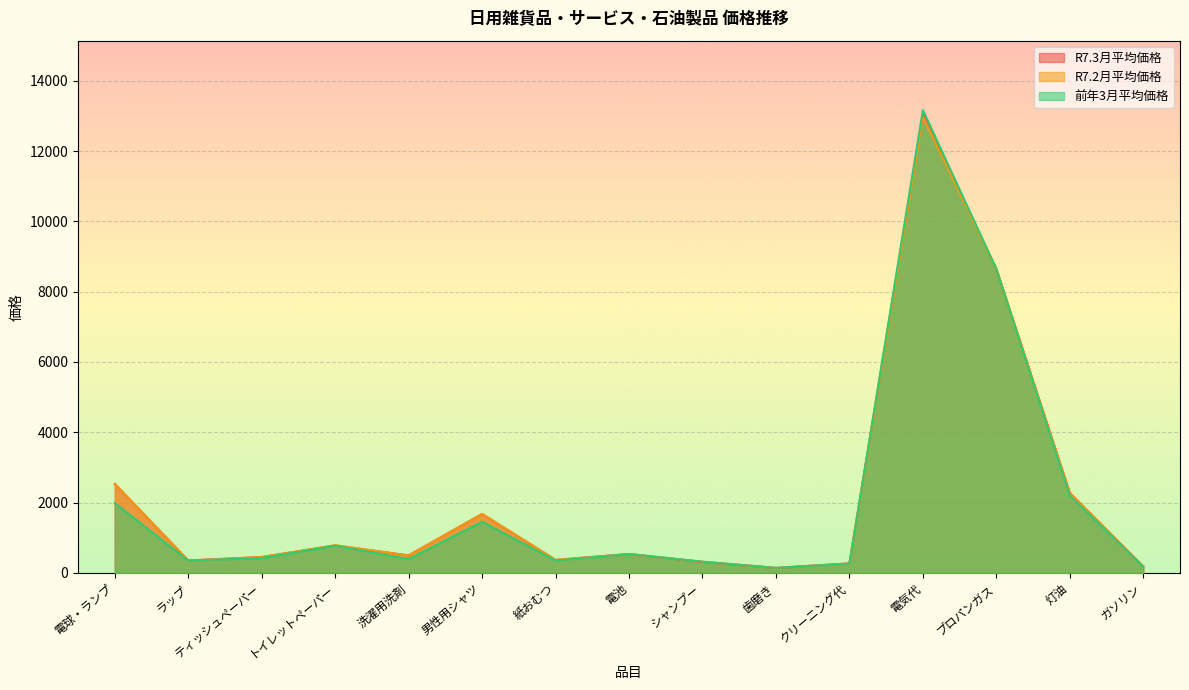

What is the difference between the R7.2月平均価格 values at 歯磨き and プロパンガス?

8504